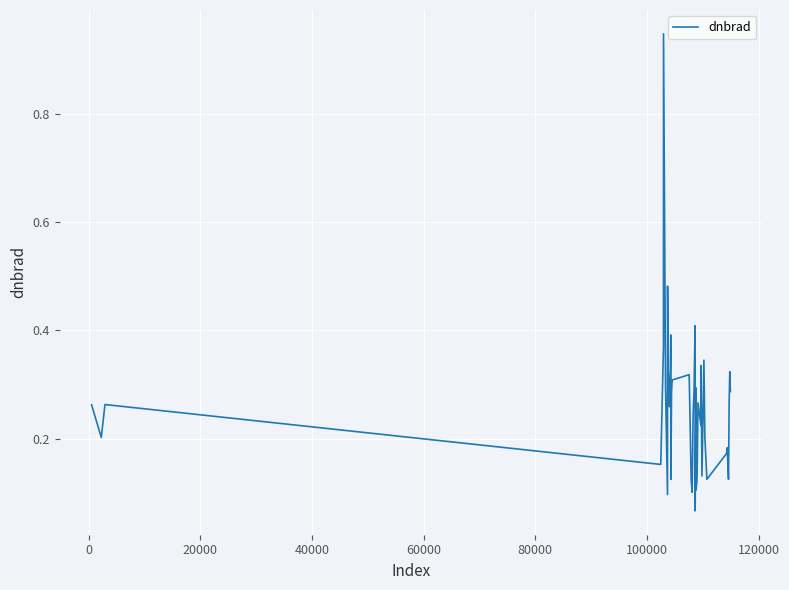

How many lines are shown in the chart?

1